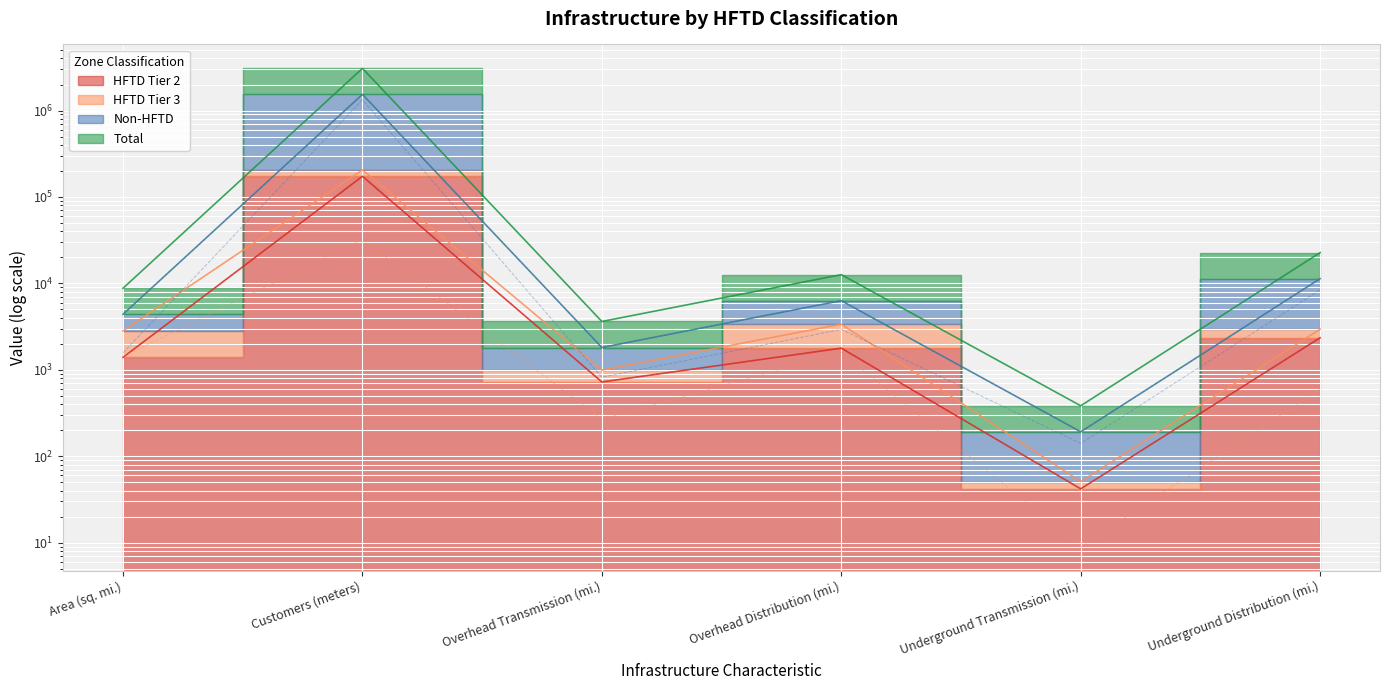

What is the value of the Total point at the 2nd from the left?

1537844